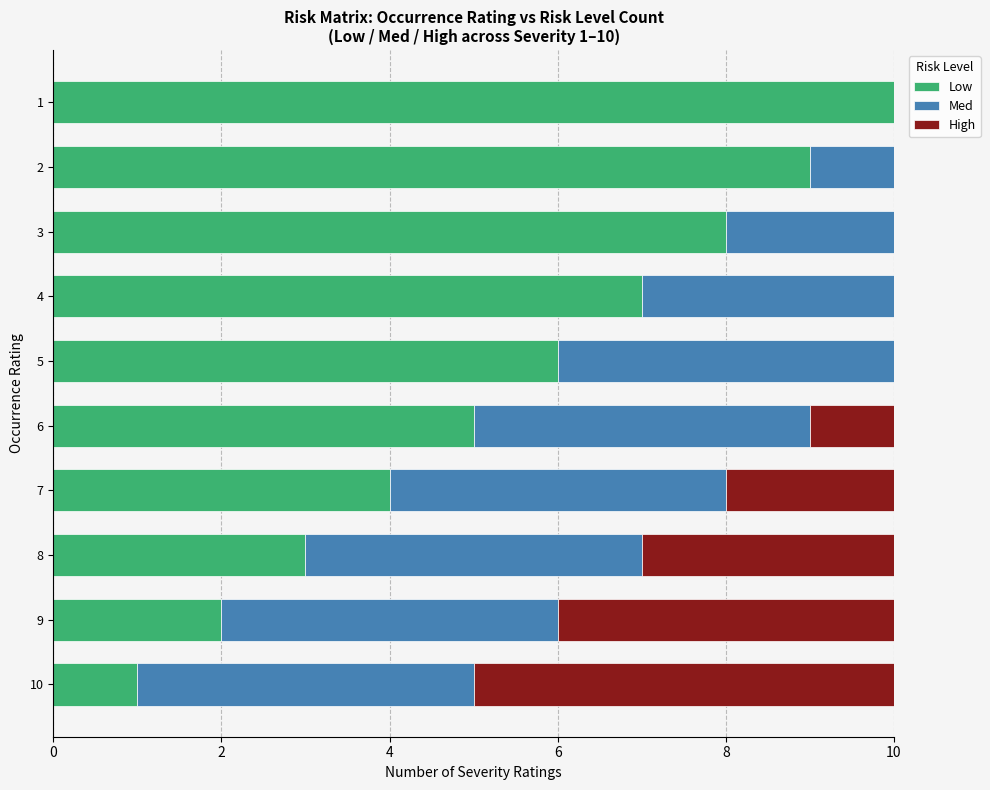

What is the maximum value for Low?

10